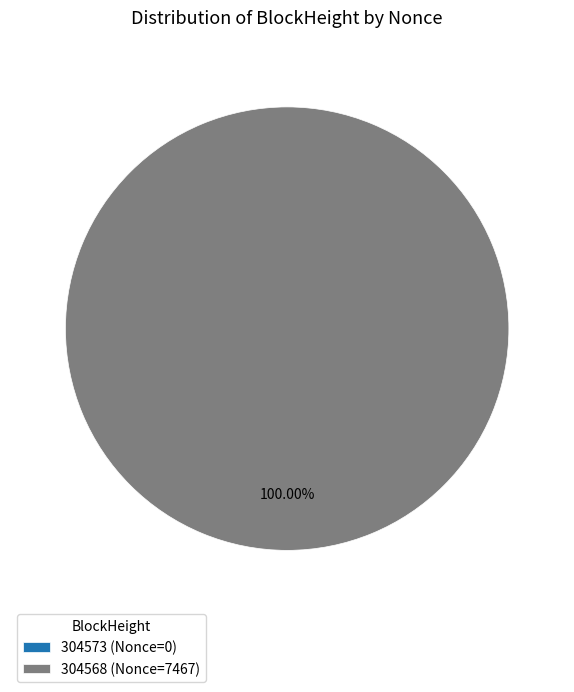

What is the change in value from 304573 to 304568?

+7467